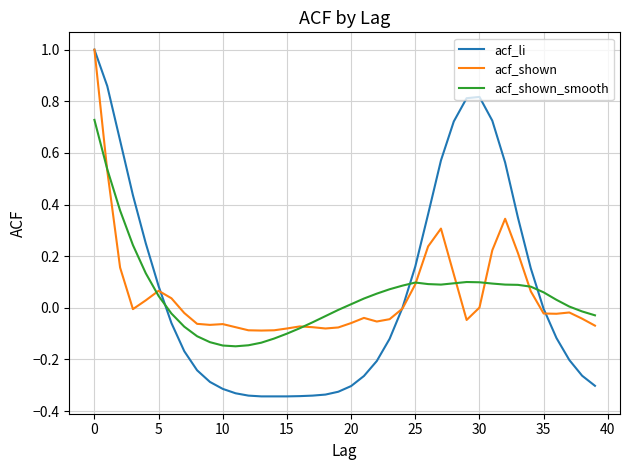

Count the number of categories in the chart.

40